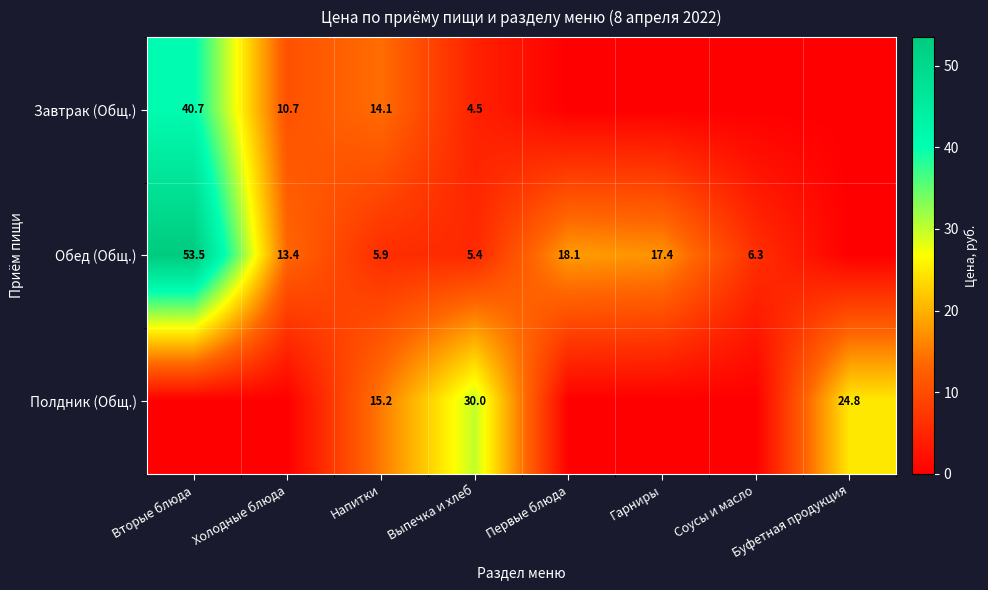

Is the value of Завтрак (Общ.) at Вторые блюда greater than the value of Полдник (Общ.) at Выпечка и хлеб?

Yes